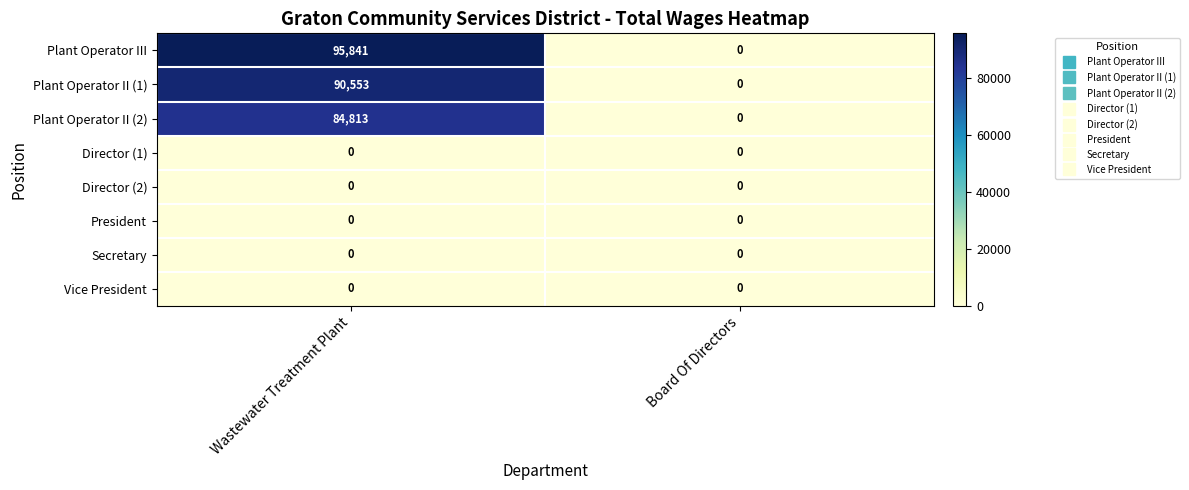

At how many categories does at least one series exceed 78788?

1